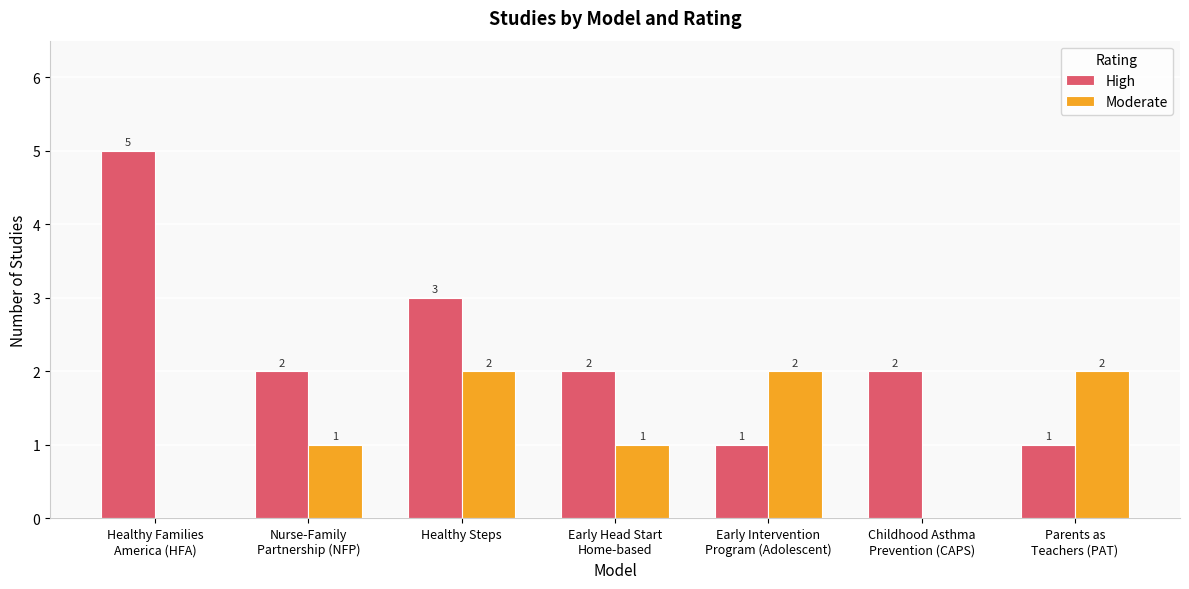

True or false: High has a value of 5 at Healthy Families
America (HFA).

True